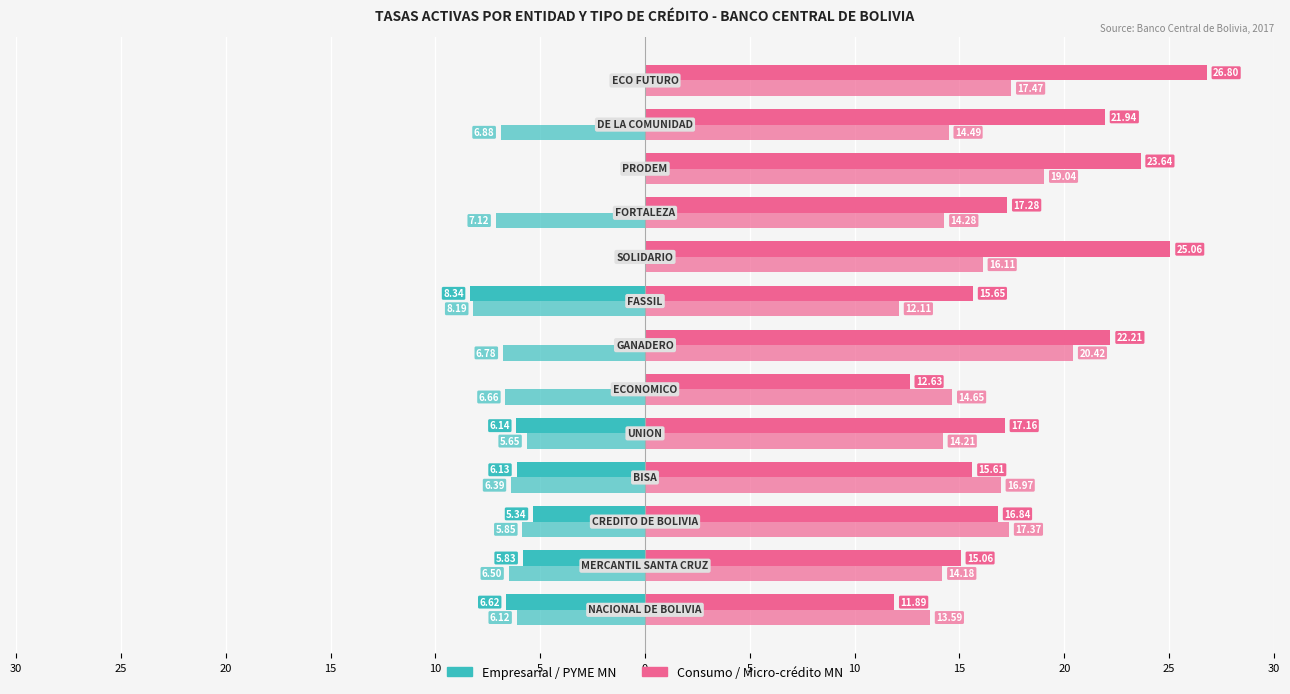

Reading left to right, extract all data points from this chart.

Empresarial MN: -6.6	-5.8	-5.3	-6.1	-6.1	0.0	0.0	-8.3	0.0	0.0	0.0	0.0	0.0
PYME MN: -6.1	-6.5	-5.8	-6.4	-5.6	-6.7	-6.8	-8.2	0.0	-7.1	0.0	-6.9	0.0
Consumo MN: 11.9	15.1	16.8	15.6	17.2	12.6	22.2	15.6	25.1	17.3	23.6	21.9	26.8
Micro-crédito MN: 13.6	14.2	17.4	17.0	14.2	14.7	20.4	12.1	16.1	14.3	19.0	14.5	17.5